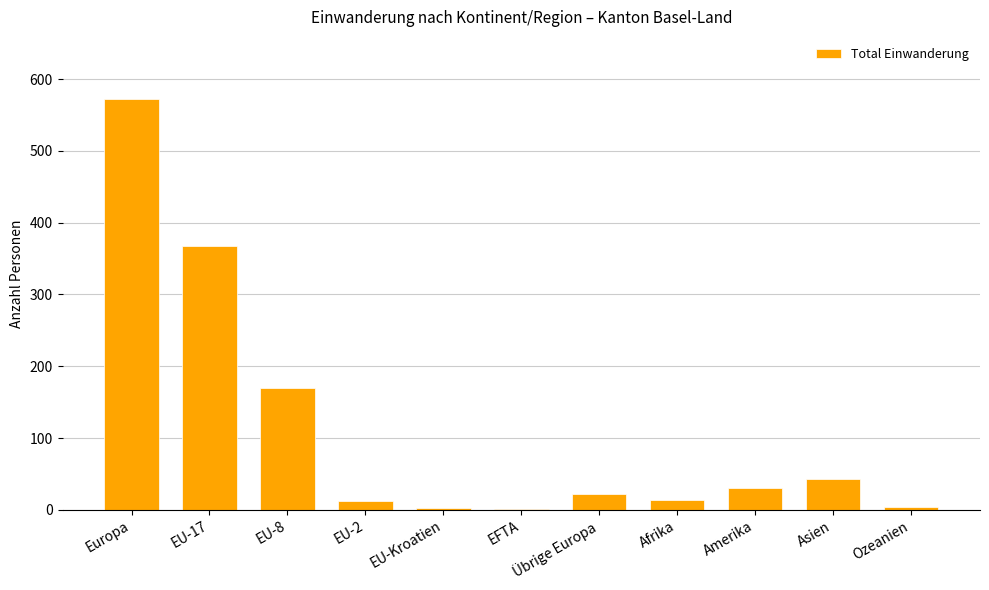

Where is the data nearest to the value 287?

EU-17